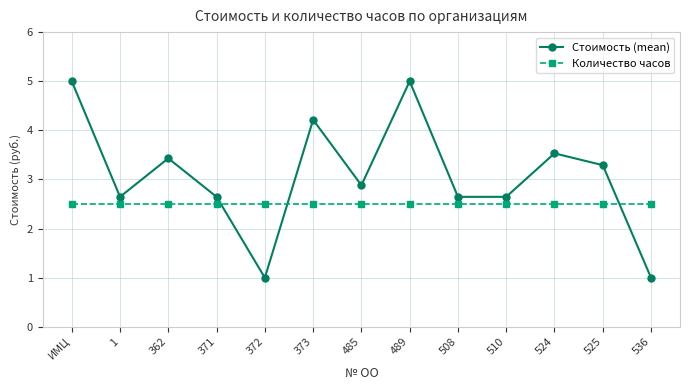

Which series has the largest total across all categories?

Стоимость (mean)